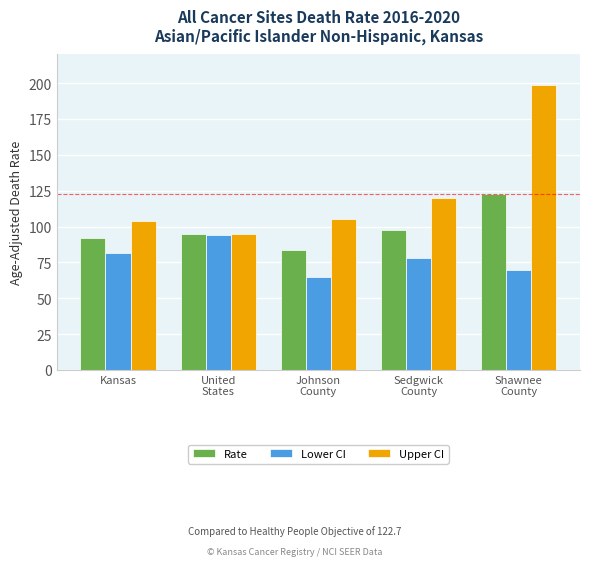

What is the difference between the maximum and minimum values in the Lower CI series?

29.1